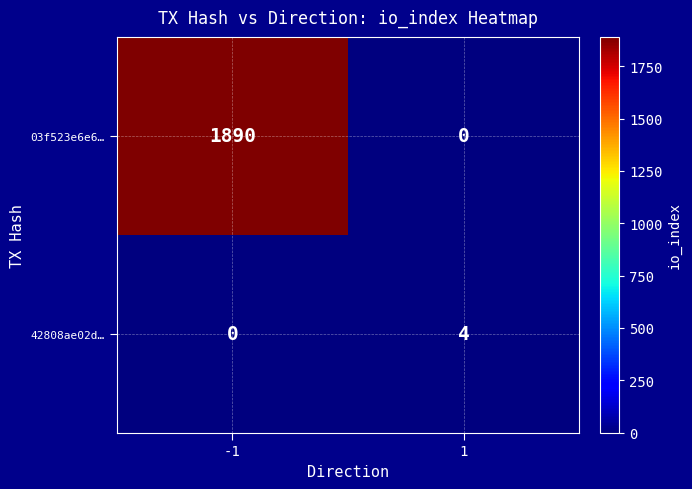

Read the 03f523e6e6… value at -1, to the nearest 50.

1900